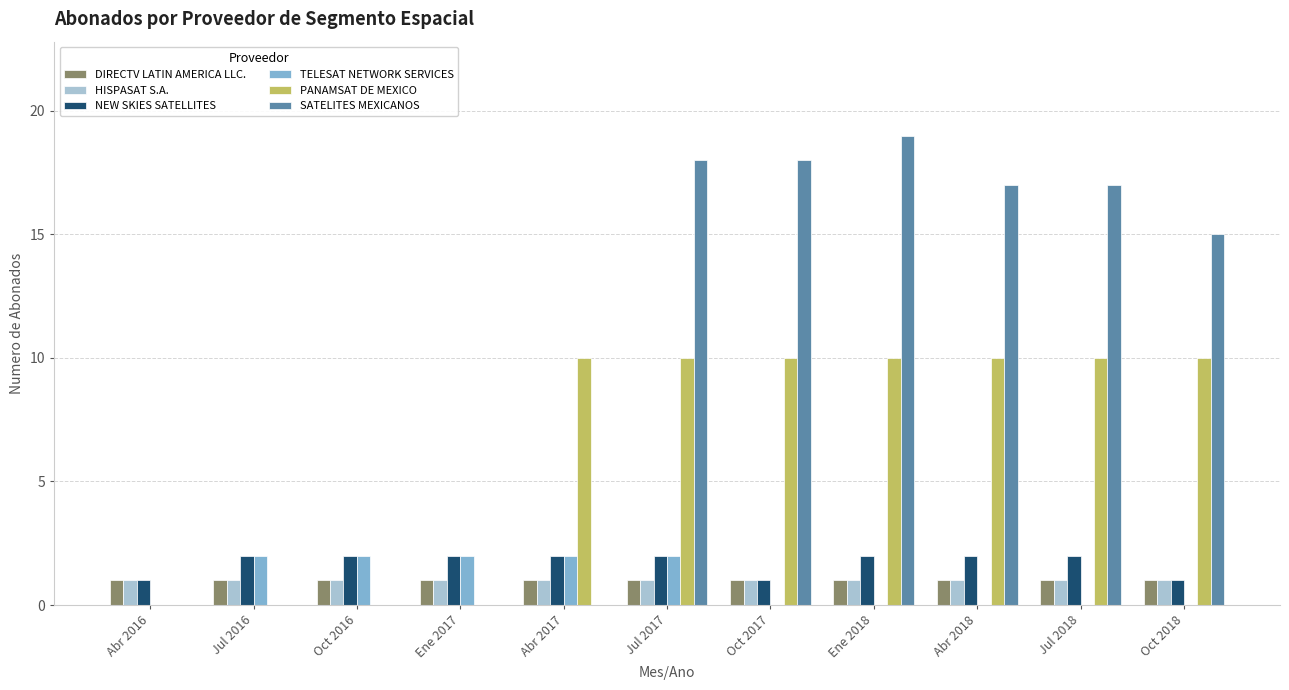

What is the spread (max minus min) of values at Oct 2018?

15